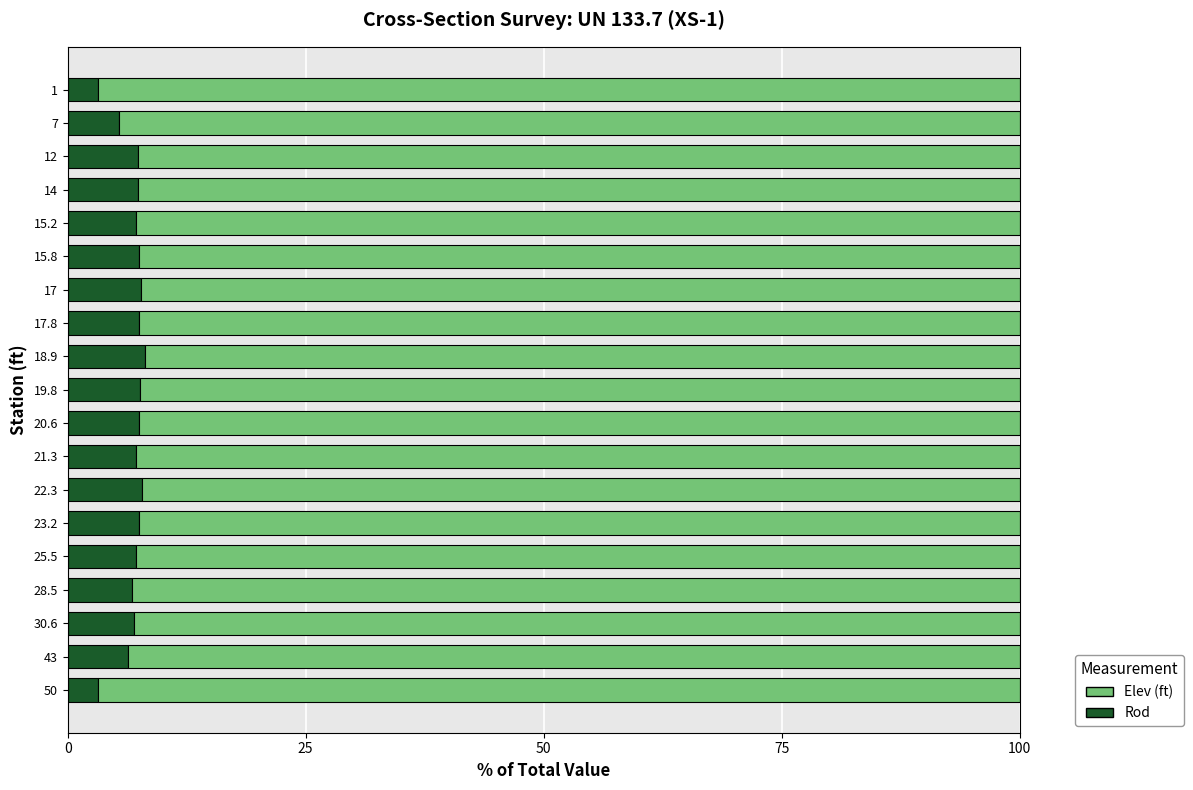

What is the lowest value of the Rod series?

3.2